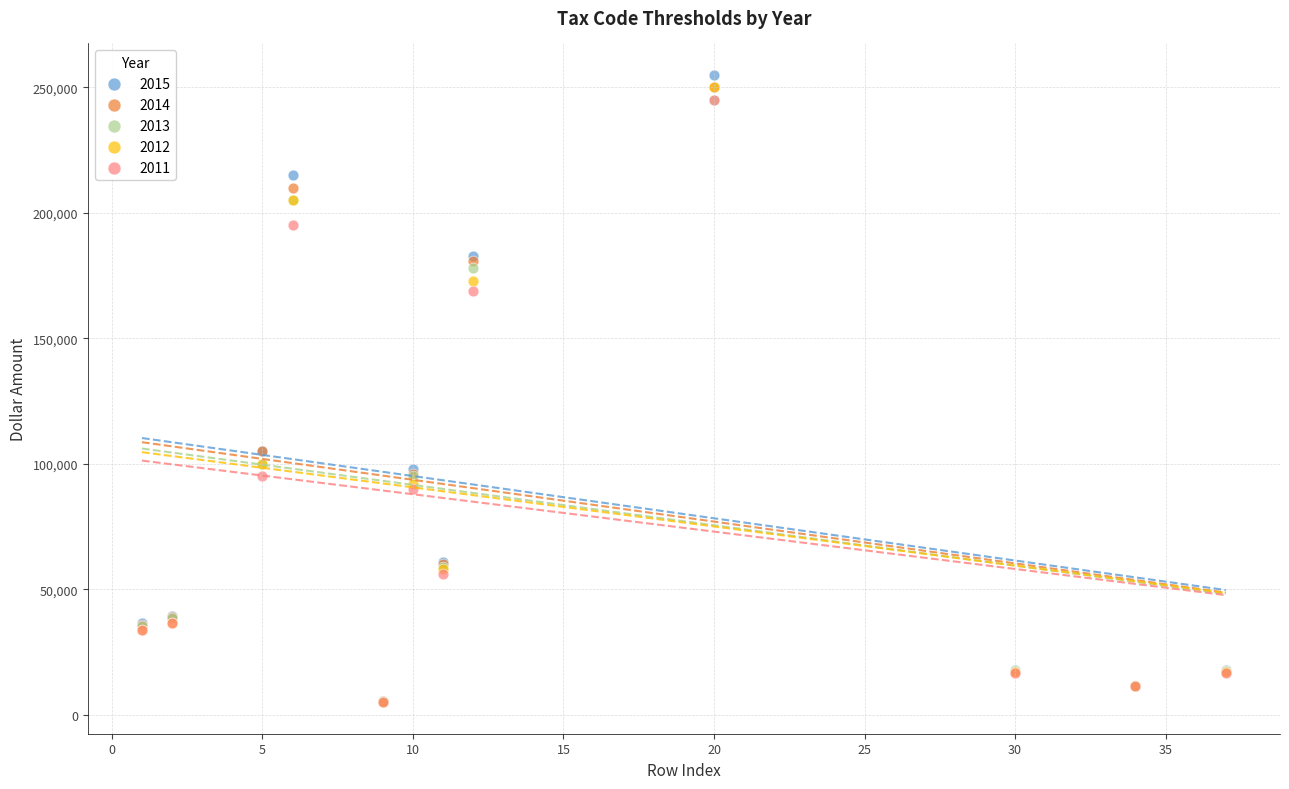

What are all the series names shown in the legend?

2015, 2014, 2013, 2012, 2011